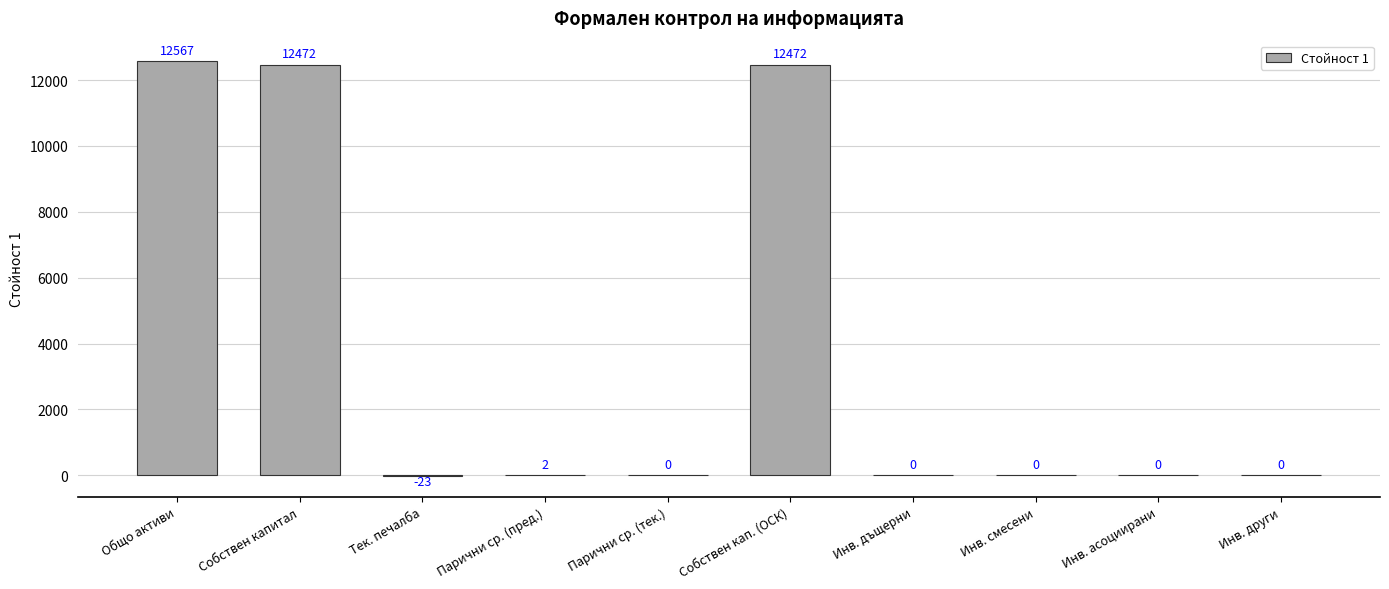

Reading left to right, what are all the values shown in this chart?

12567	12472	-23	2	0	12472	0	0	0	0